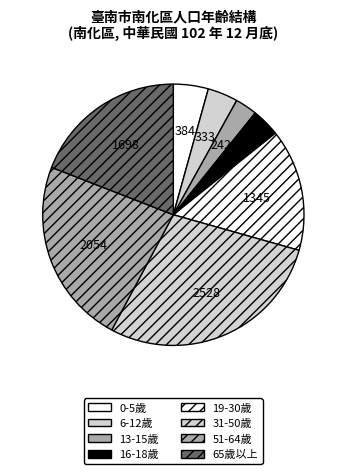

What is the smallest slice in the pie chart?

13-15歲